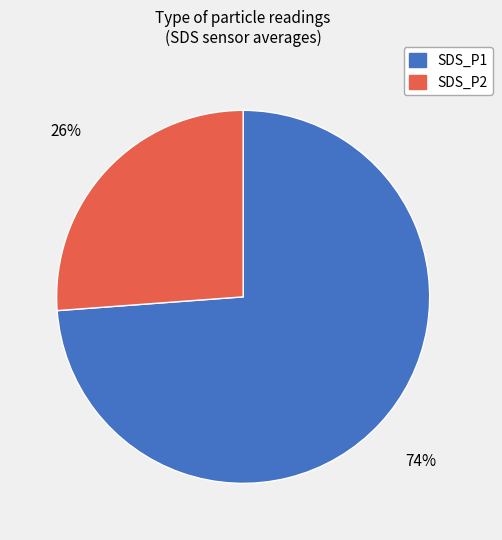

What percentage is the SDS_P1 slice, to the nearest percent?

74%